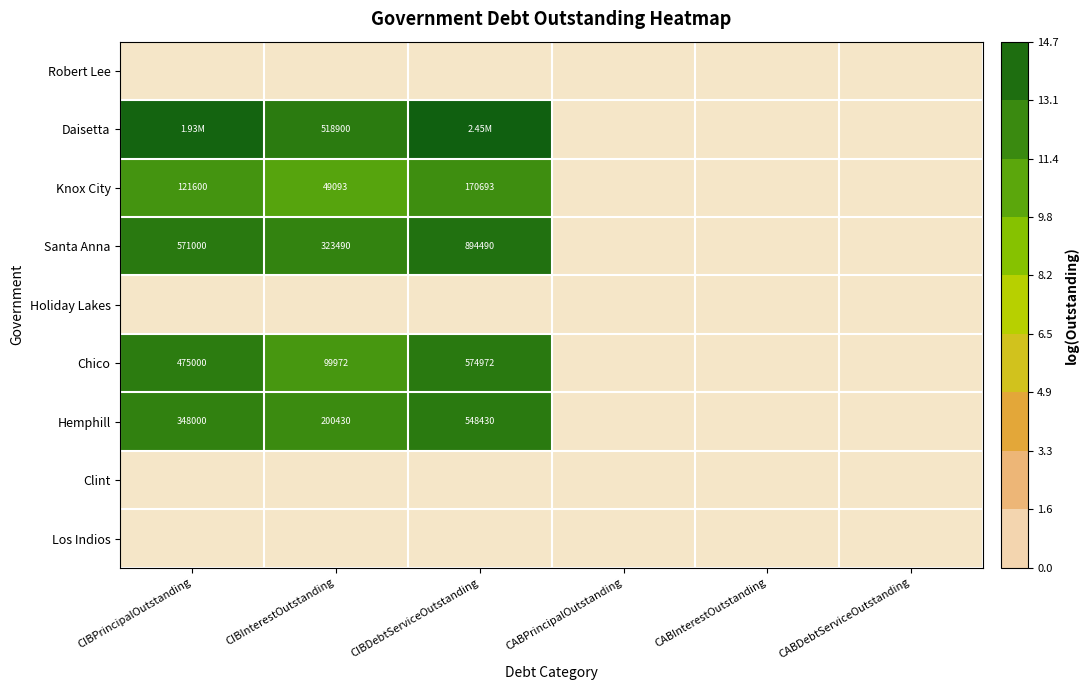

How many values in Hemphill are above zero?

3